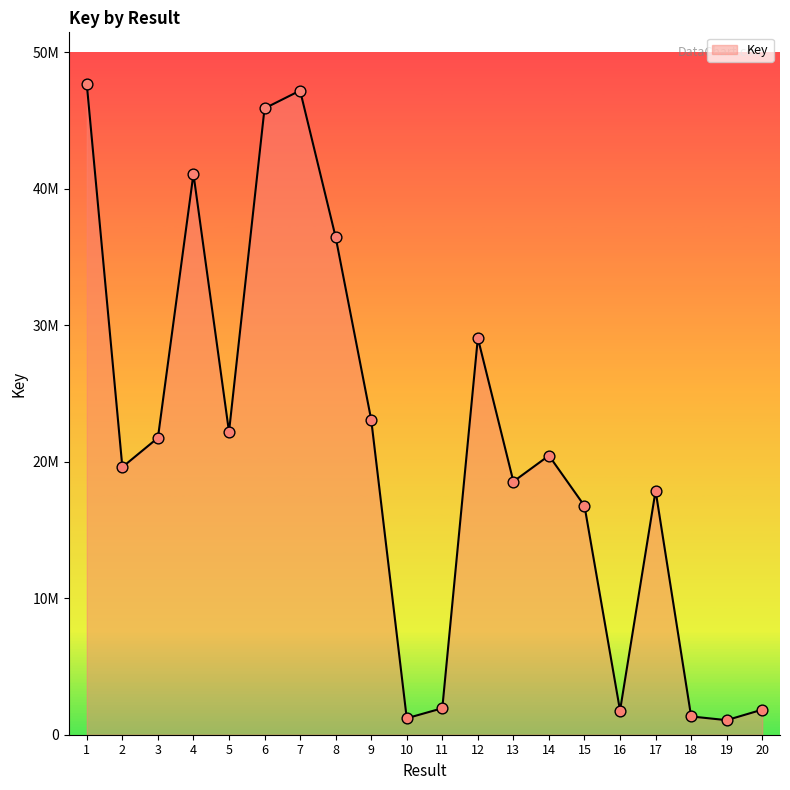

What is the change in value from 5 to 19?

-21122089